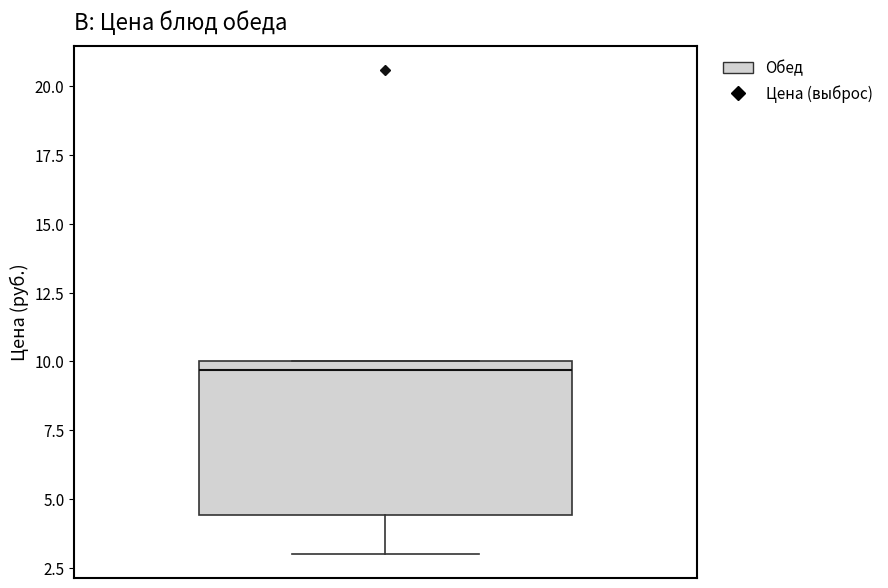

Transcribe this box plot: give where the median line is, the range the box spans, and where the two whiskers end, as read against the y-axis. The values are not printed on the chart, so give them approximately, as read against the axis.

median 9.5, box 4.5 to 10.0, whiskers 3.0 to 10.0